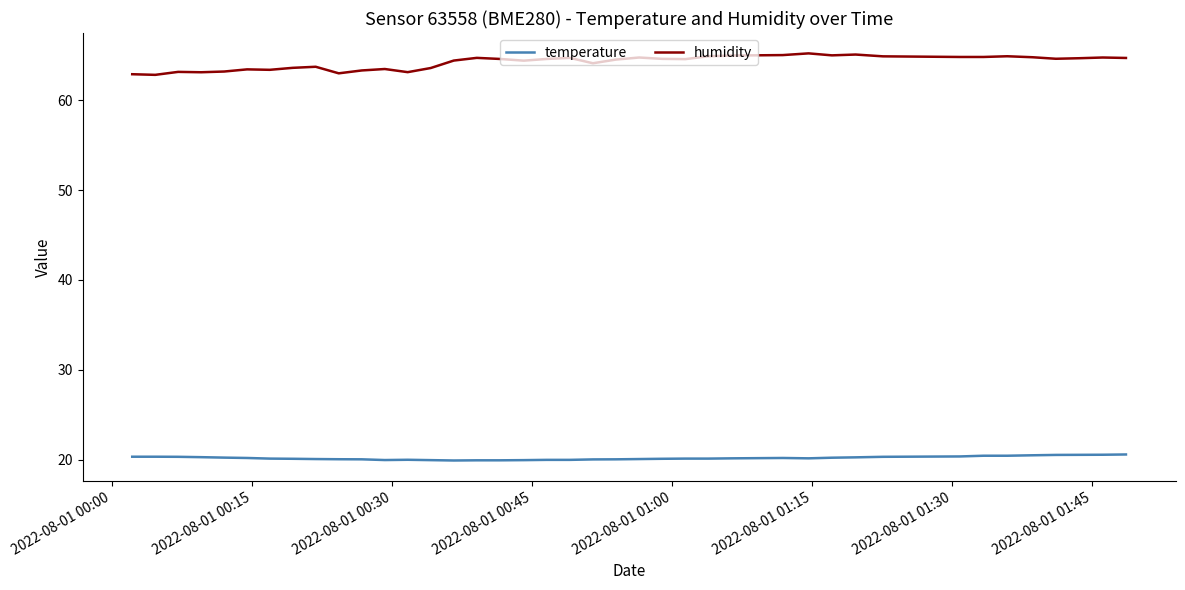

Which series has the widest spread of values?

humidity